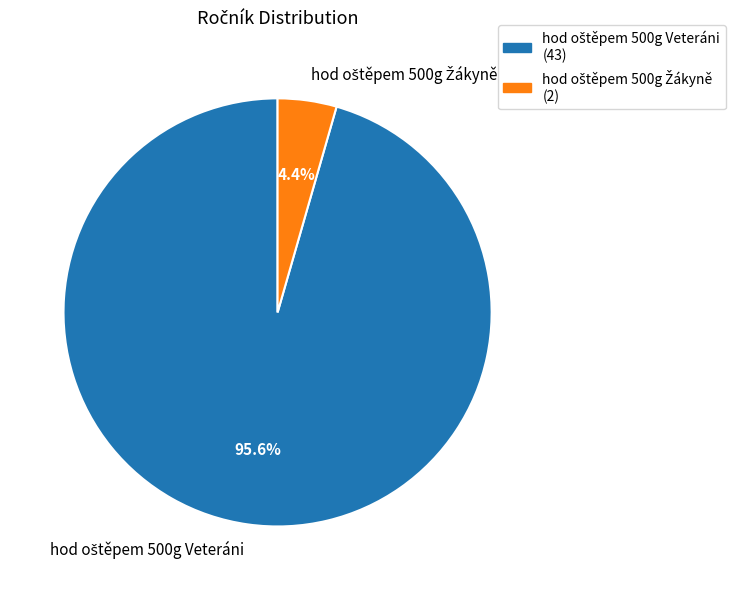

Does any single category account for the majority?

Yes